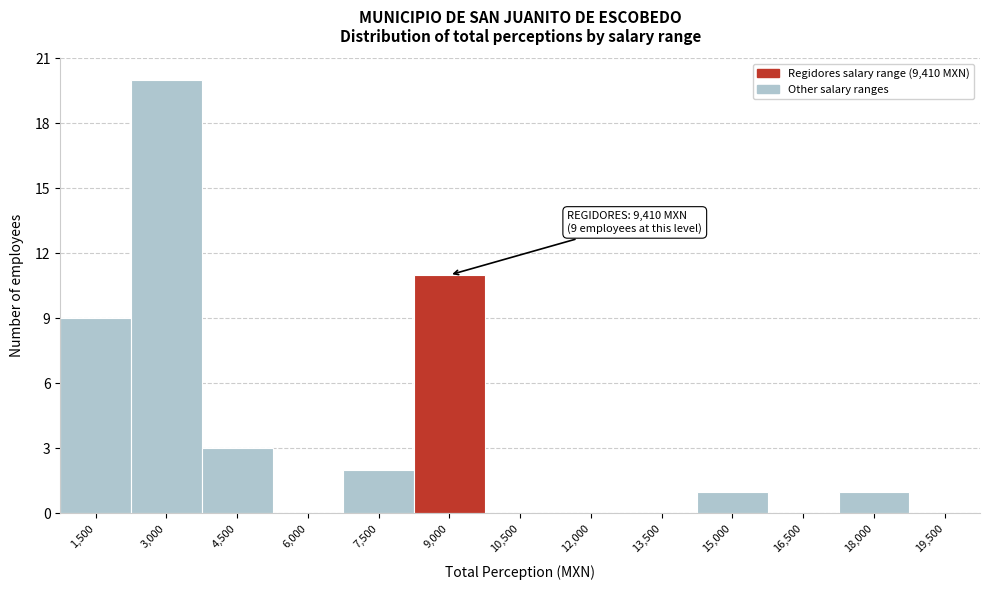

Reading left to right, list all the values displayed in this chart.

1,500=9	3,000=20	4,500=3	6,000=0	7,500=2	9,000=11	10,500=0	12,000=0	13,500=0	15,000=1	16,500=0	18,000=1	19,500=0